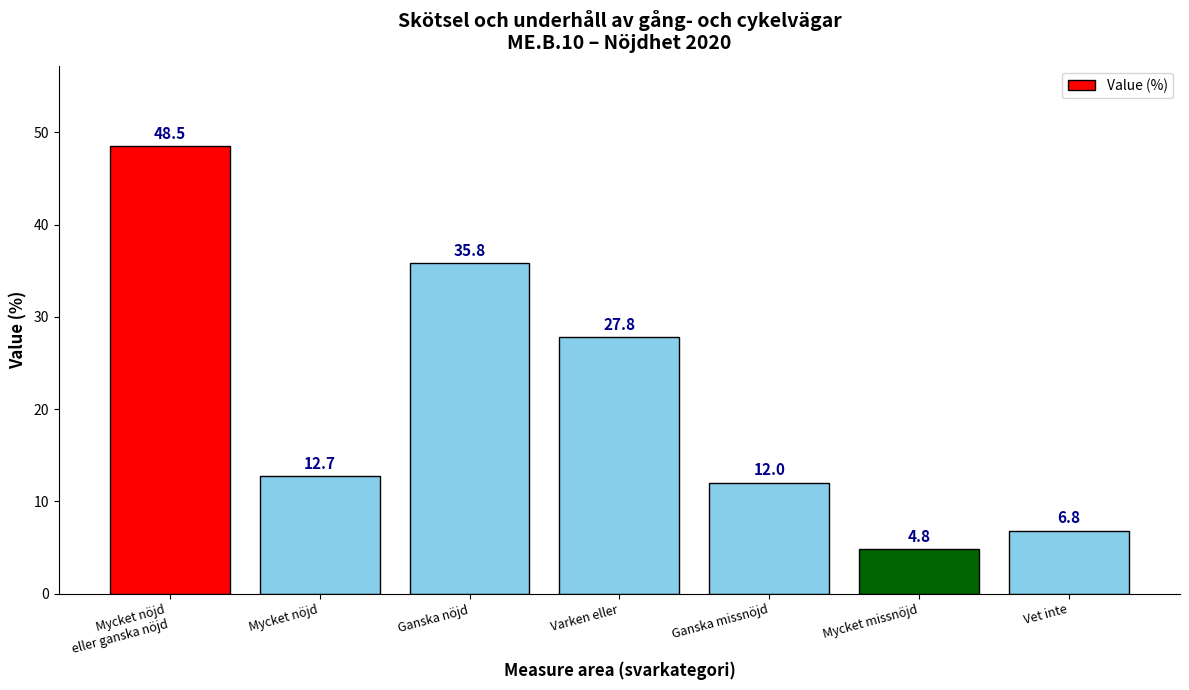

What is the difference between the values at Mycket nöjd and Ganska missnöjd?

0.7